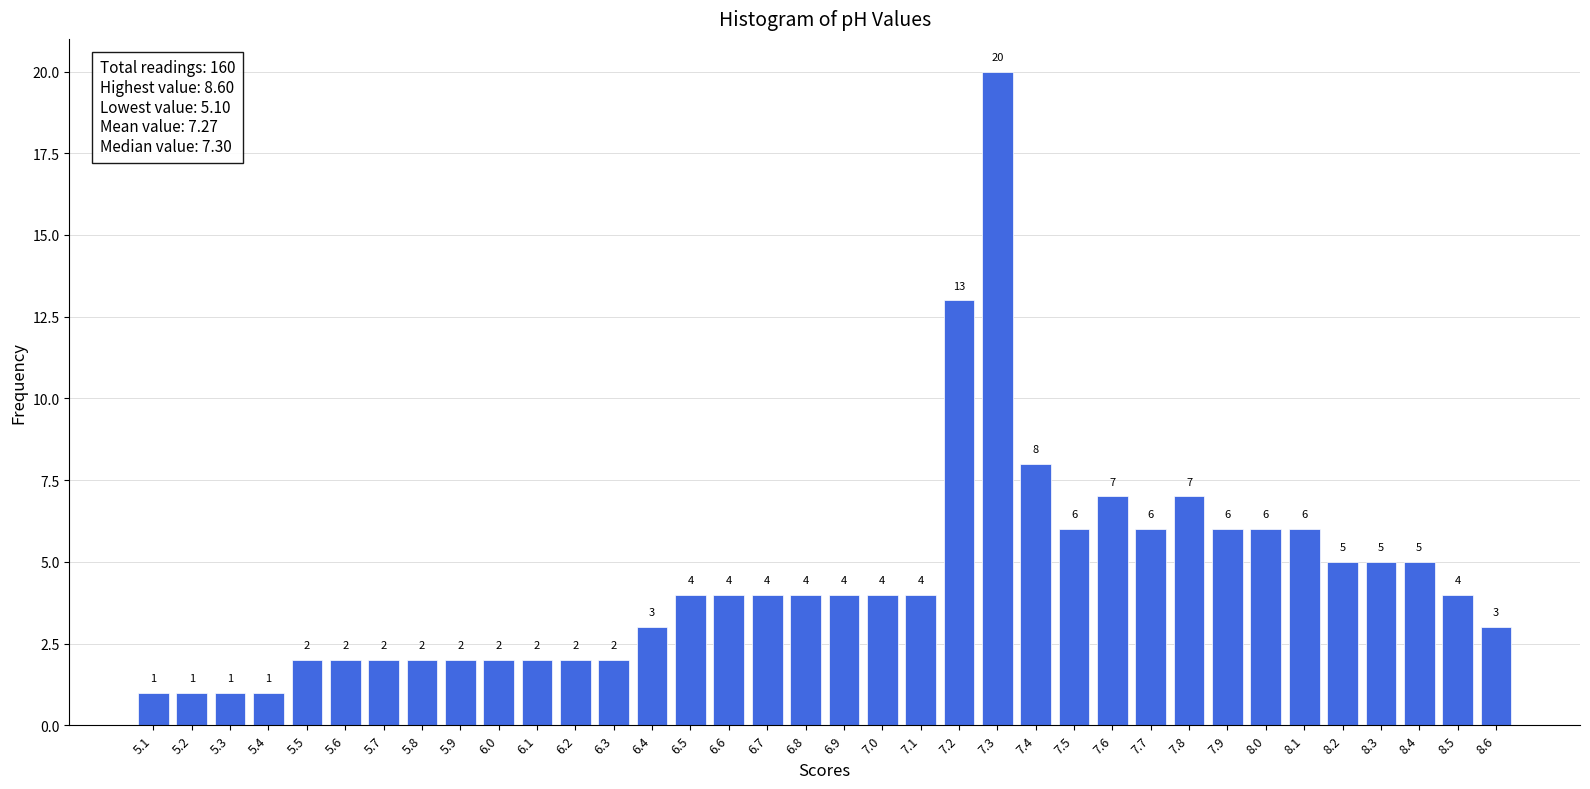

Reading left to right, list all the values displayed in this chart.

1	1	1	1	2	2	2	2	2	2	2	2	2	3	4	4	4	4	4	4	4	13	20	8	6	7	6	7	6	6	6	5	5	5	4	3